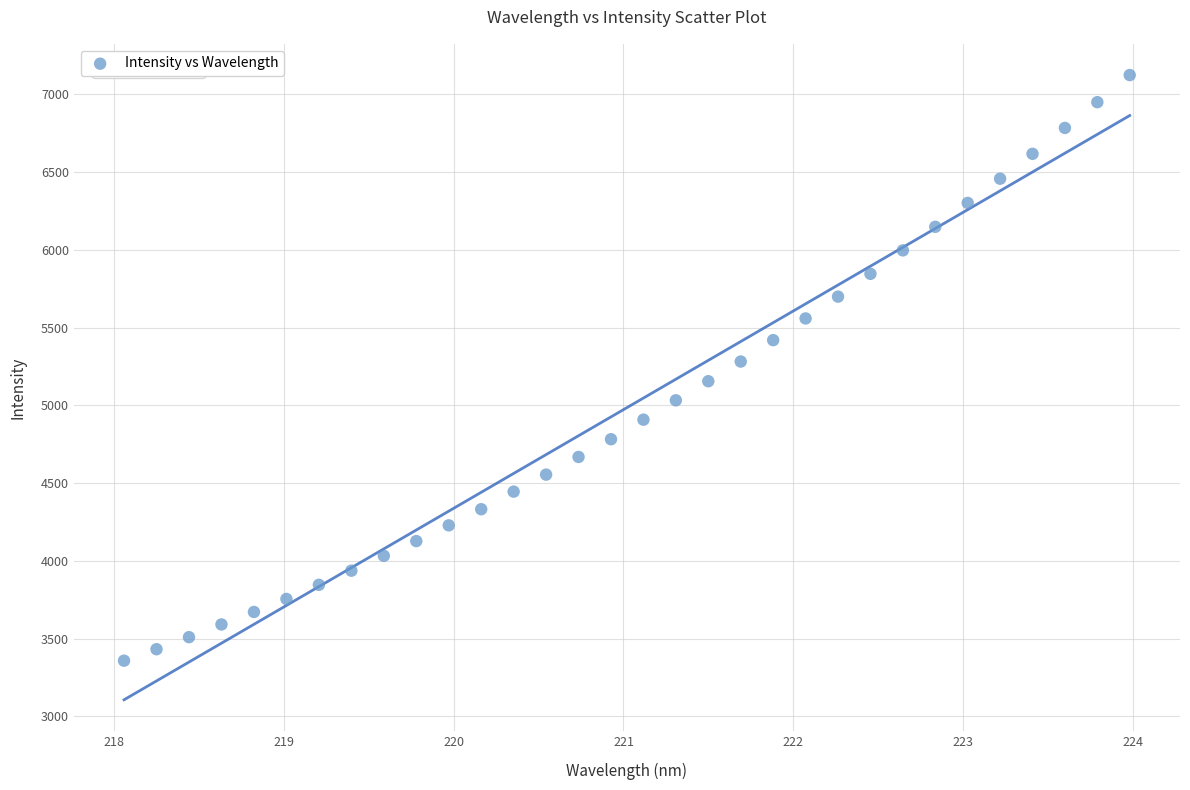

What is the range of Y values (max minus min)?

3767.3